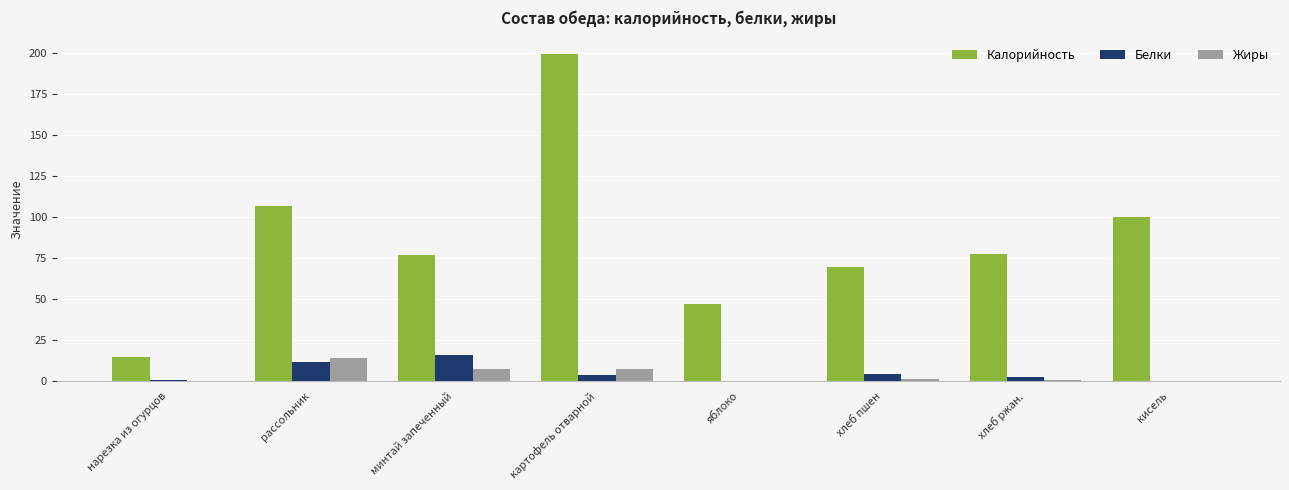

How many groups of bars are there?

8